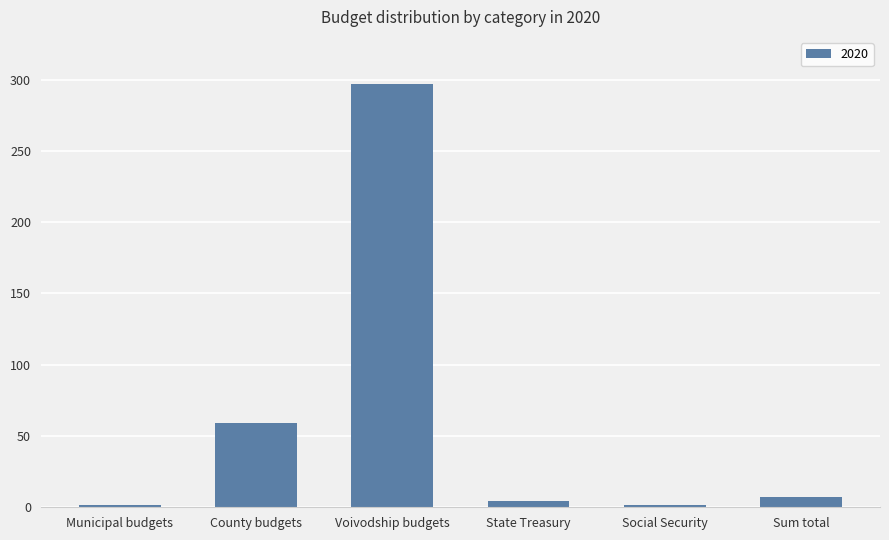

Which label corresponds to the largest value in the chart?

Voivodship budgets